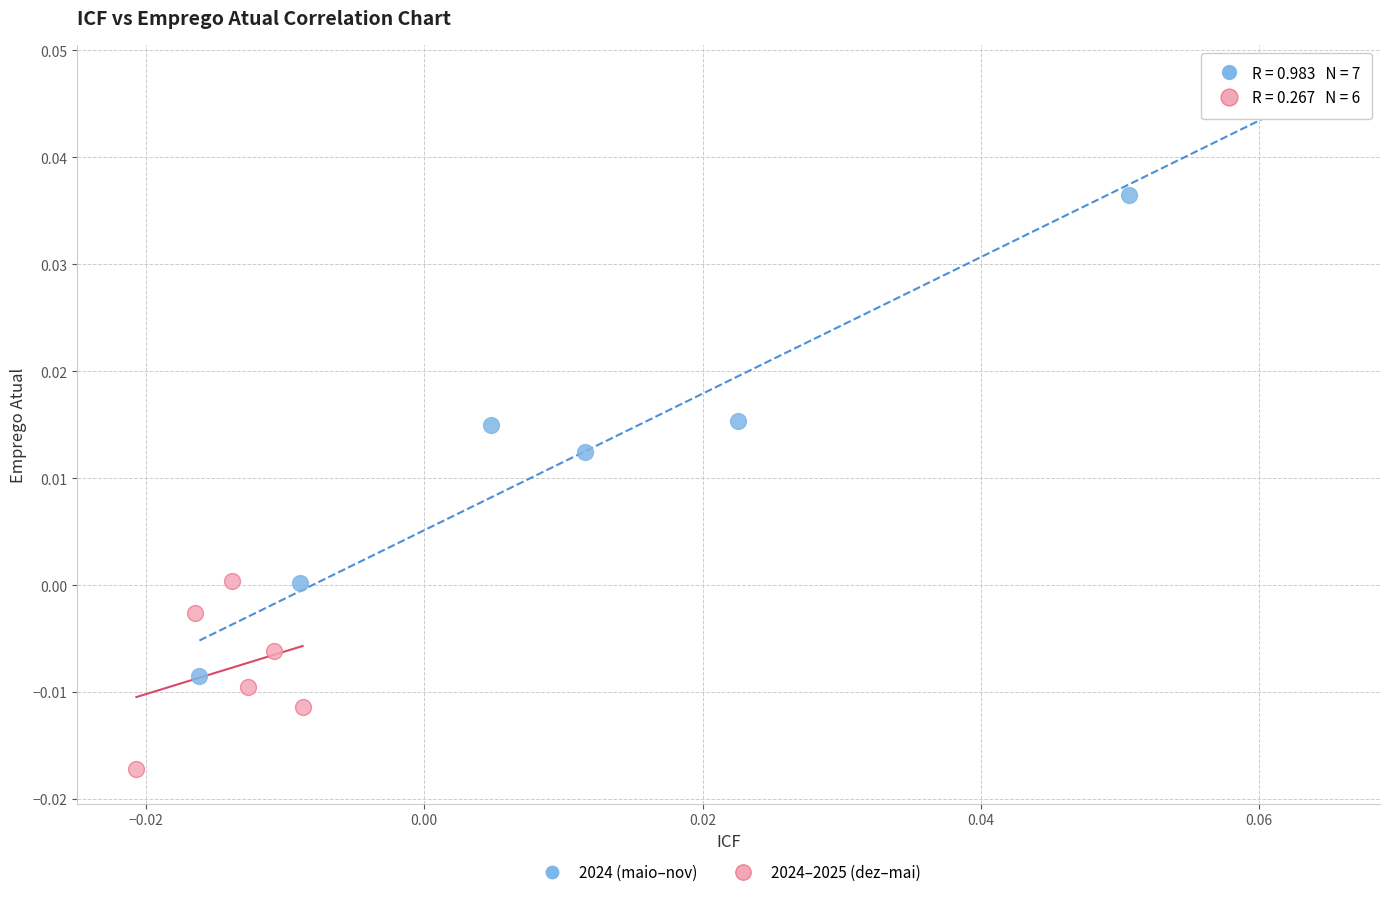

Which series contains the lowest Y value?

2024–2025 (dez–mai)